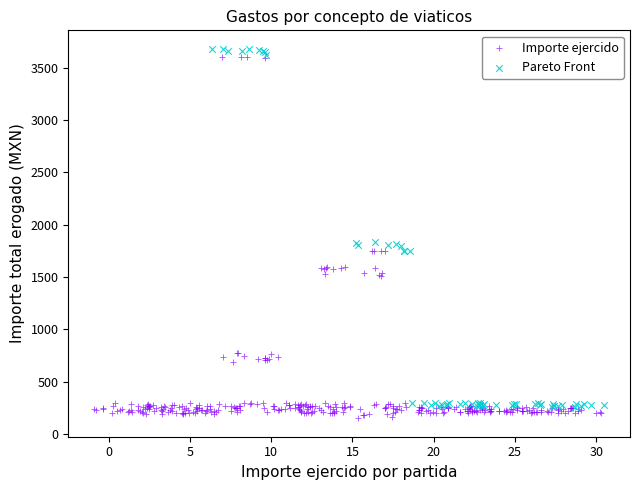

What are all the series names shown in the legend?

Importe ejercido, Pareto Front